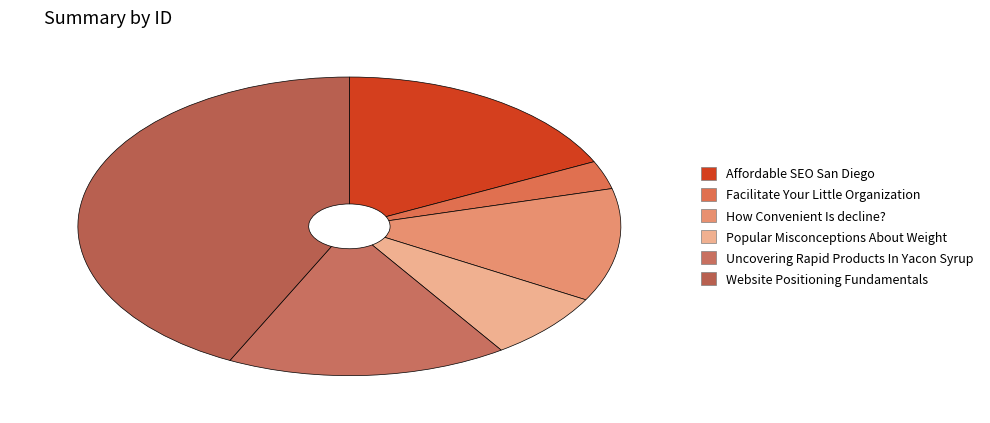

What is the ratio of the value at How Convenient Is decline? to the value at Affordable SEO San Diego?

0.7